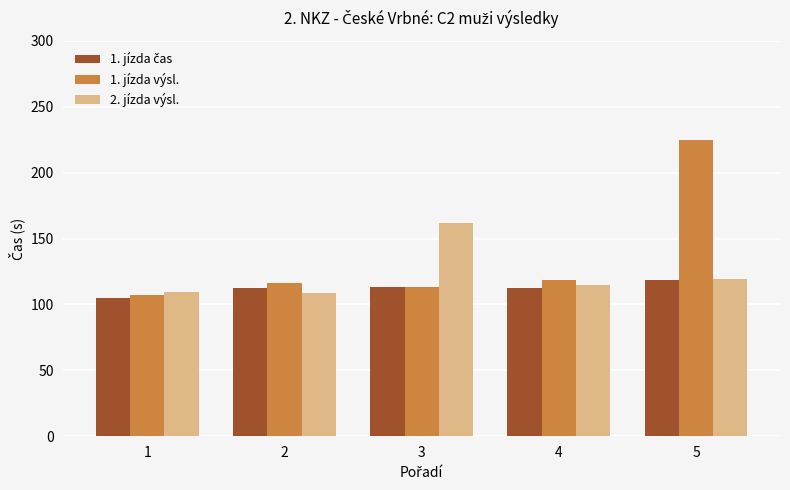

The value of 1. jízda výsl. at 5 is 224.9. True or false?

True